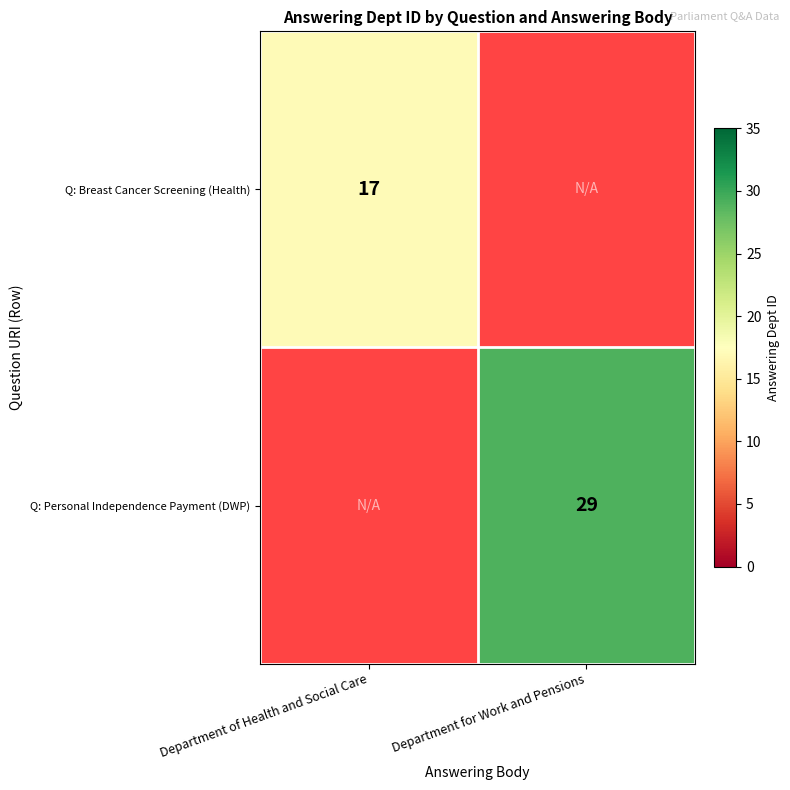

The Q: Breast Cancer Screening (Health) series shows 17 at Department of Health and Social Care. True or false?

True